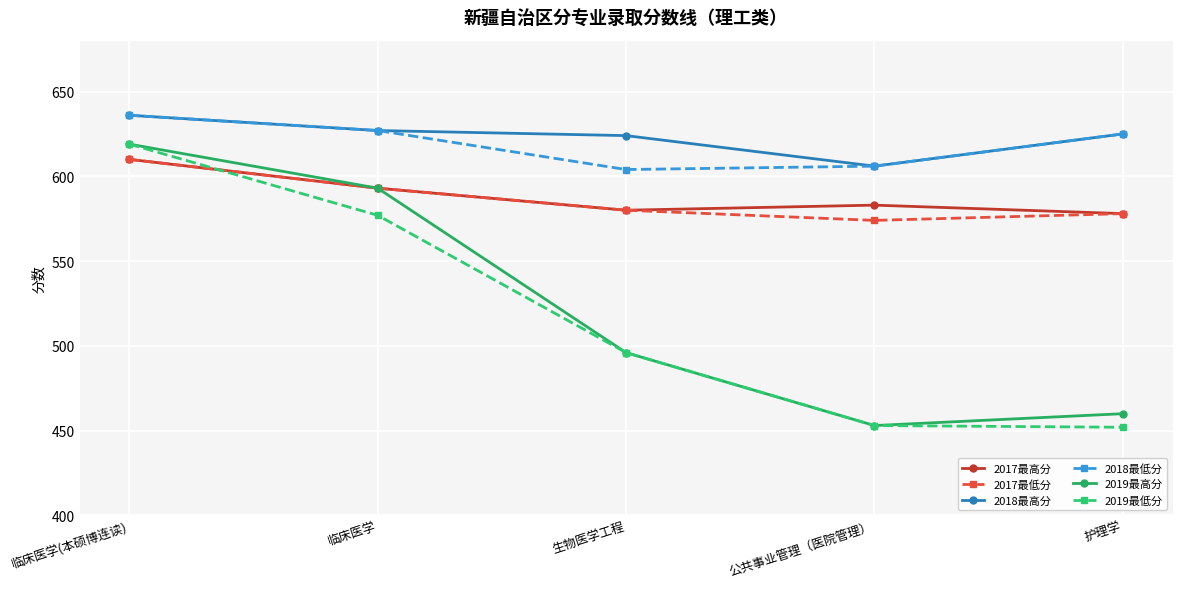

True or false: 2019最低分 has a value of 577 at 临床医学.

True